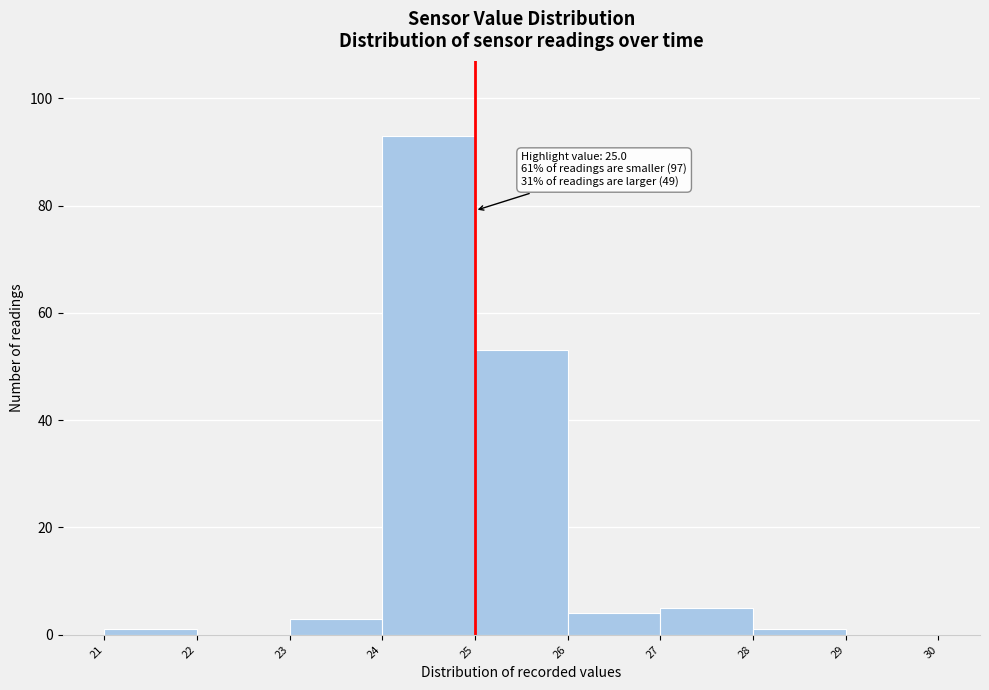

Which range on the x-axis has the tallest bar?

24 to 25